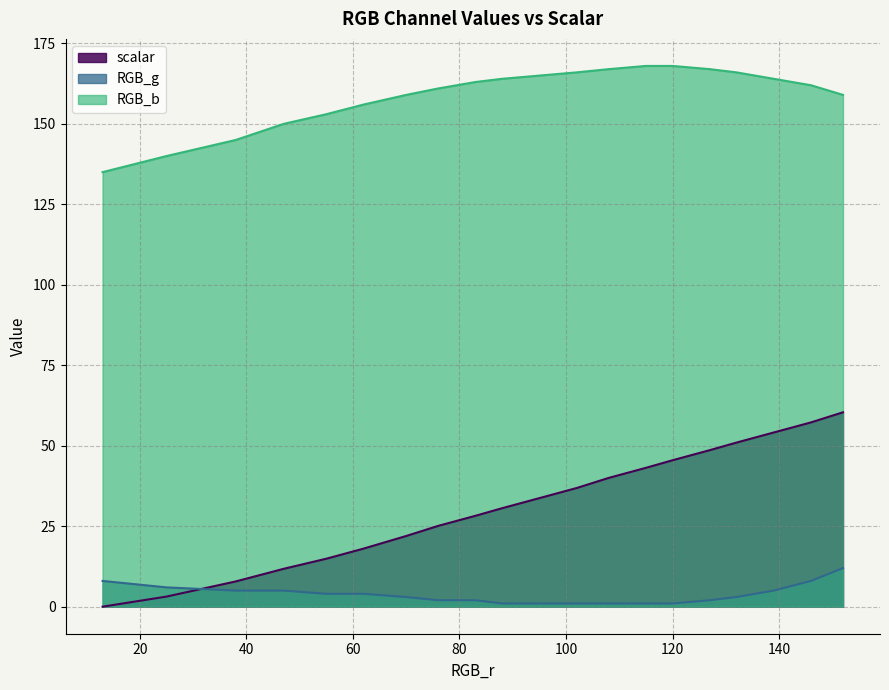

What is the maximum value shown in the chart?

168.0